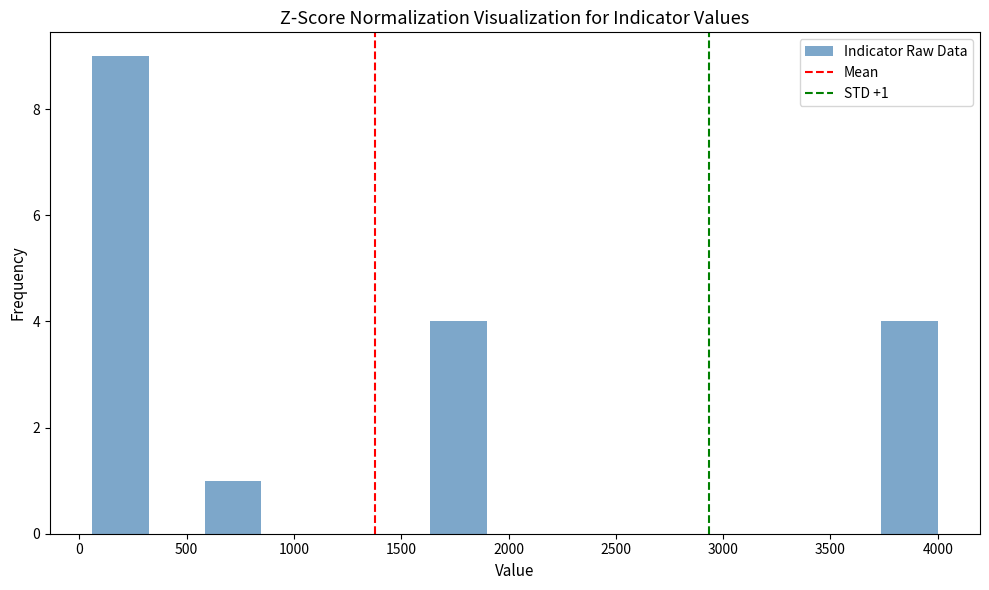

Over which range of the x-axis is the bar tallest?

50 to 300